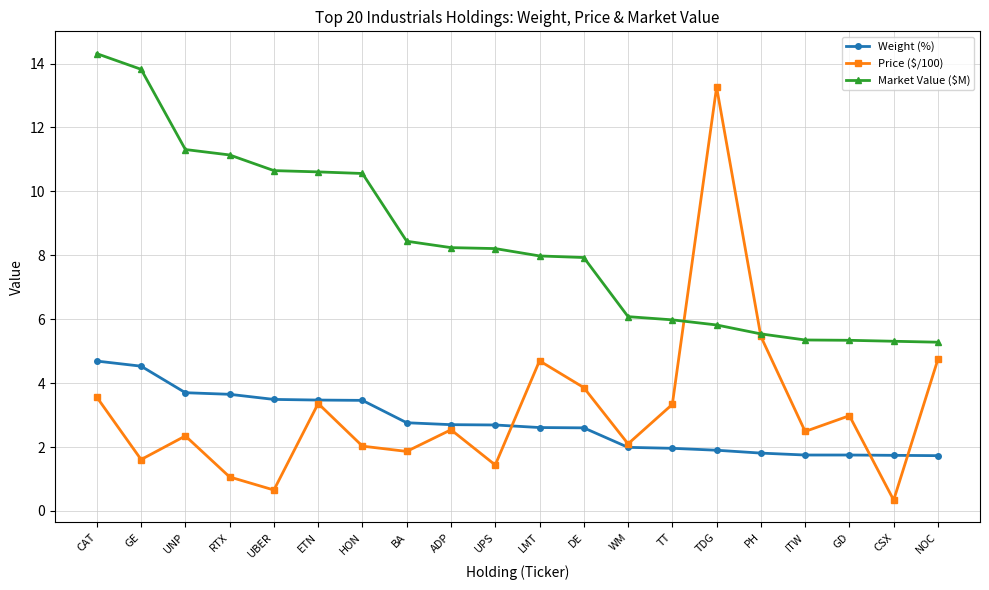

How many categories are shown in the chart?

20